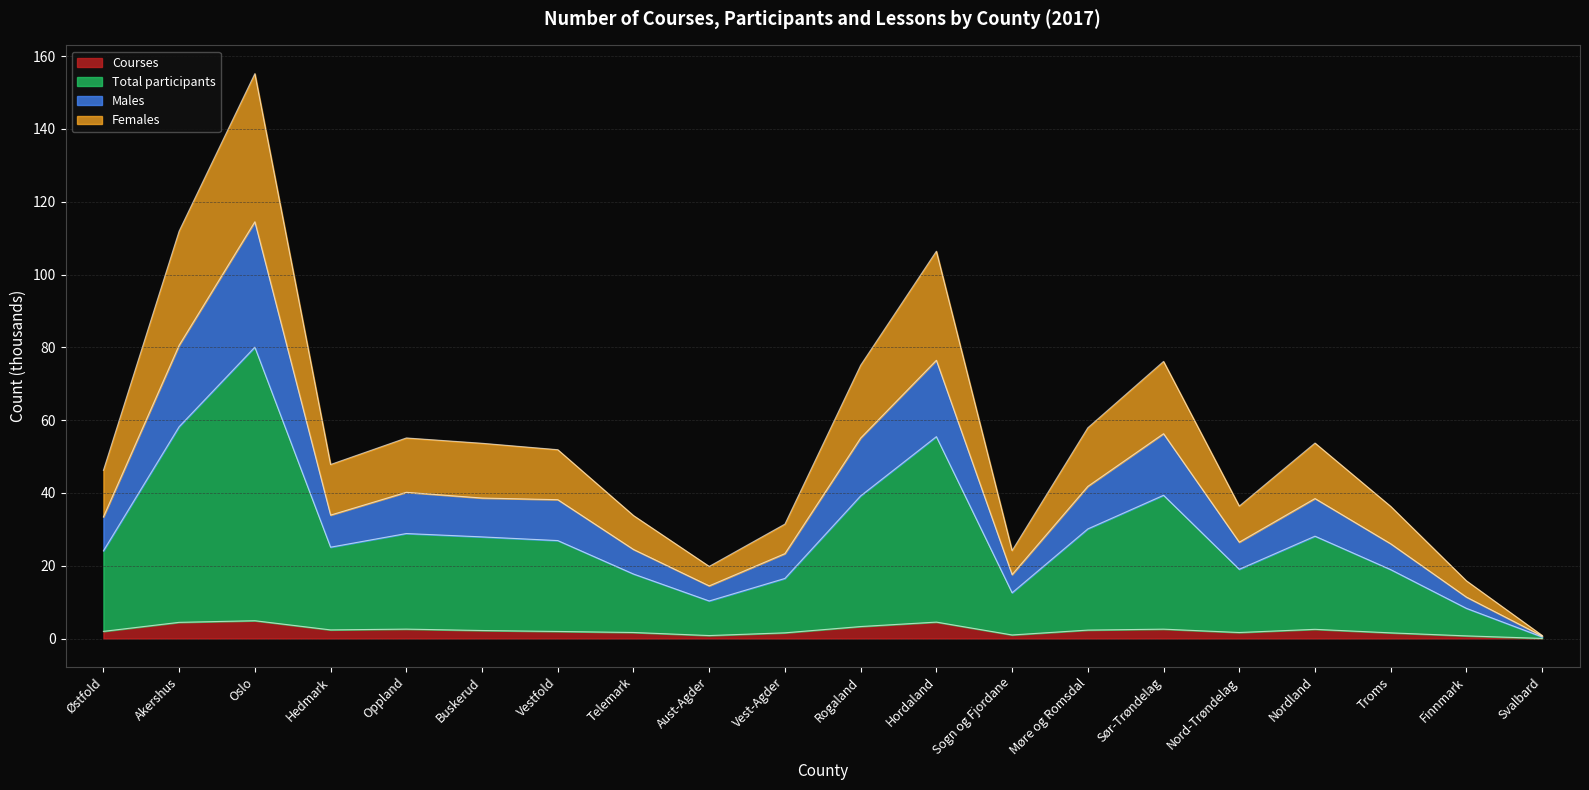

At which label does Total participants reach its minimum?

Svalbard